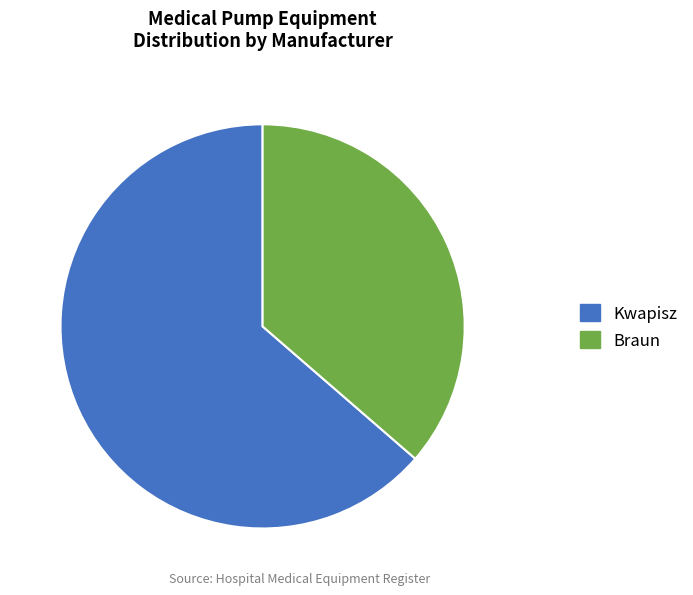

Which has a higher value, Braun or Kwapisz?

Kwapisz